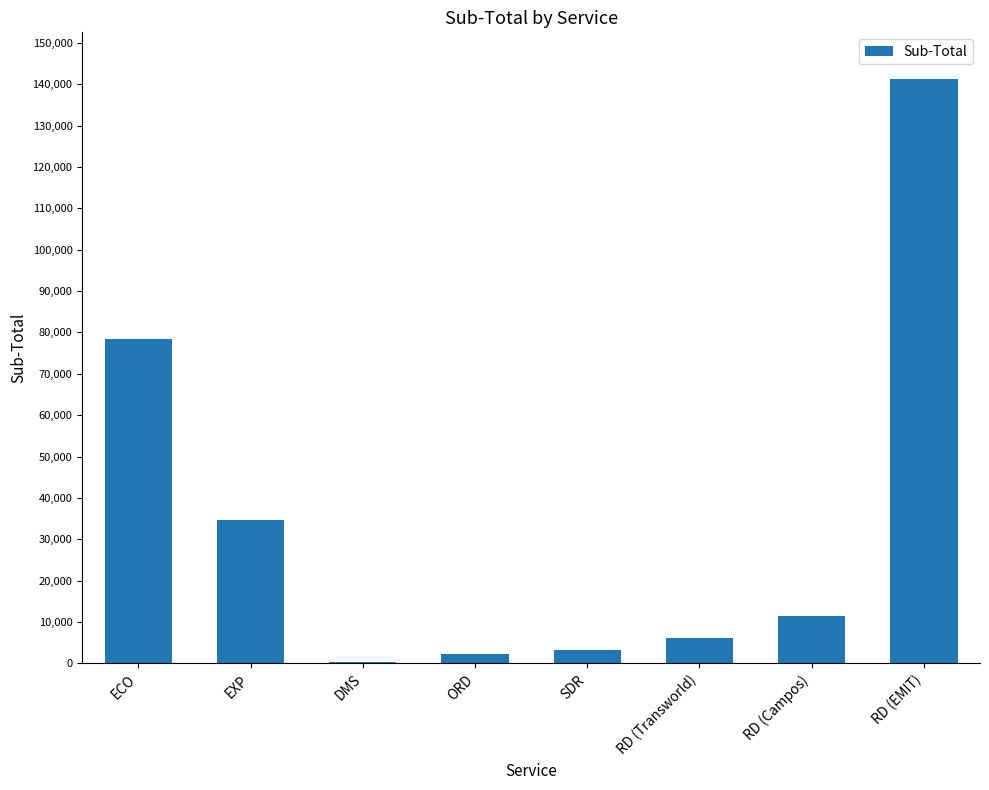

Which has a higher value, RD (EMIT) or SDR?

RD (EMIT)